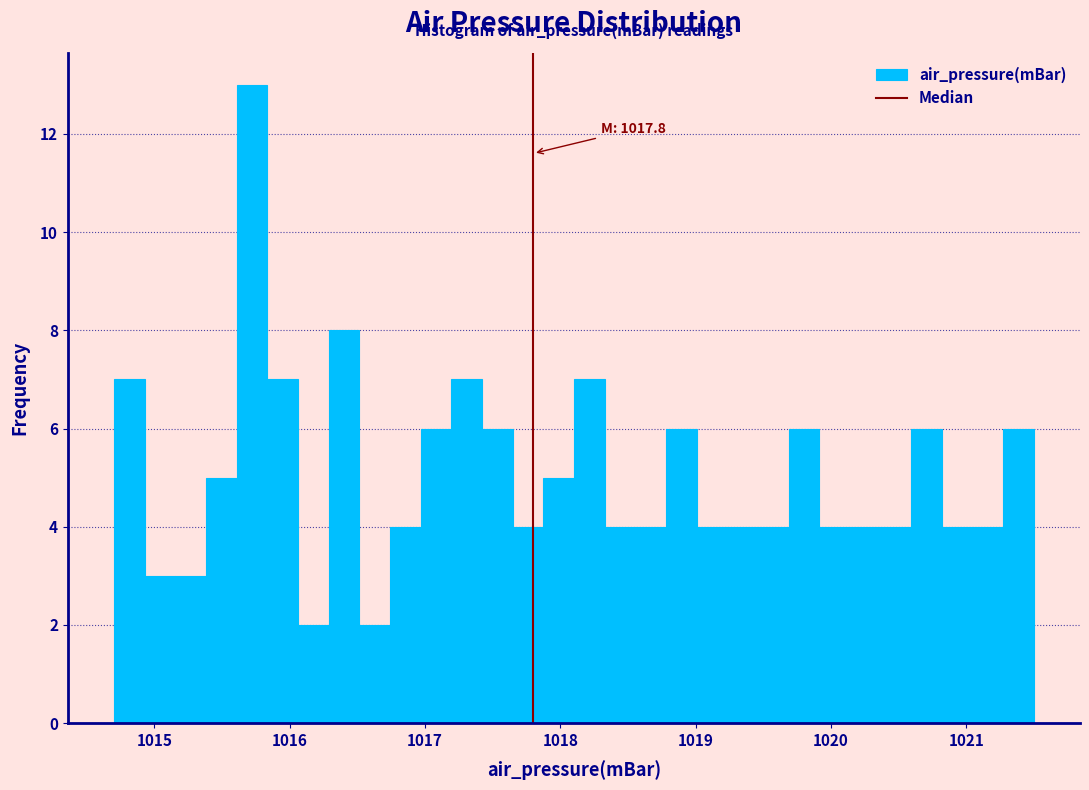

Read against the x-axis, roughly where is the centre of the tallest bar?

1015.7